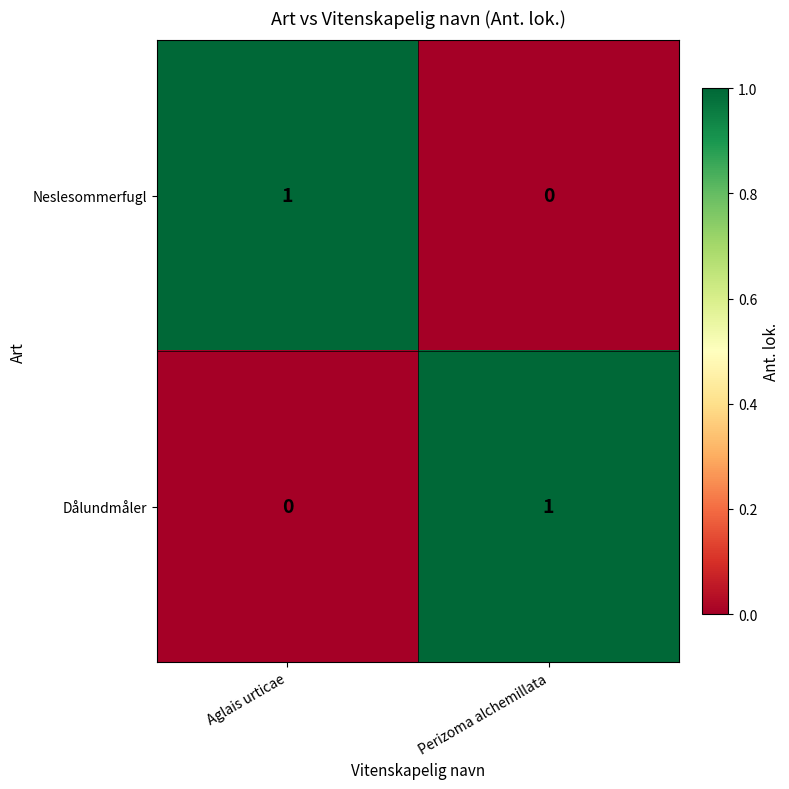

Where is Dålundmåler nearest to the value 0?

Aglais urticae